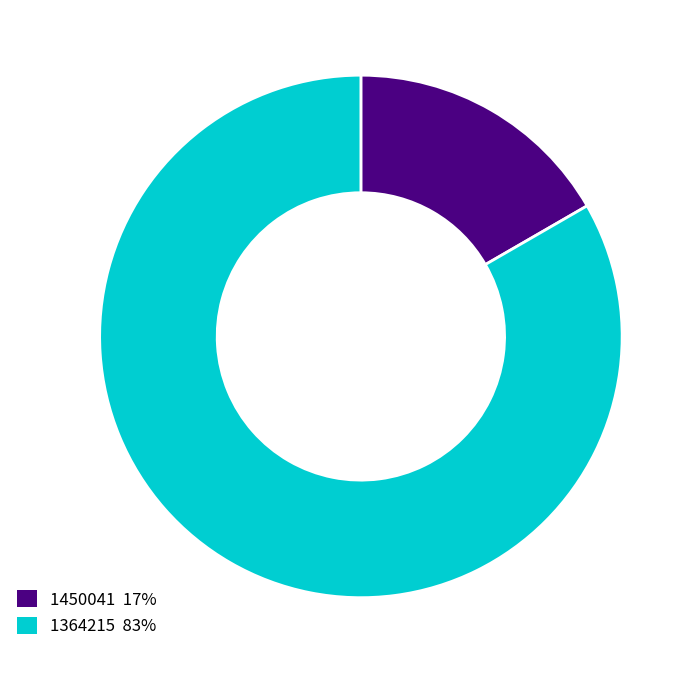

What is the smallest slice in the pie chart?

1450041